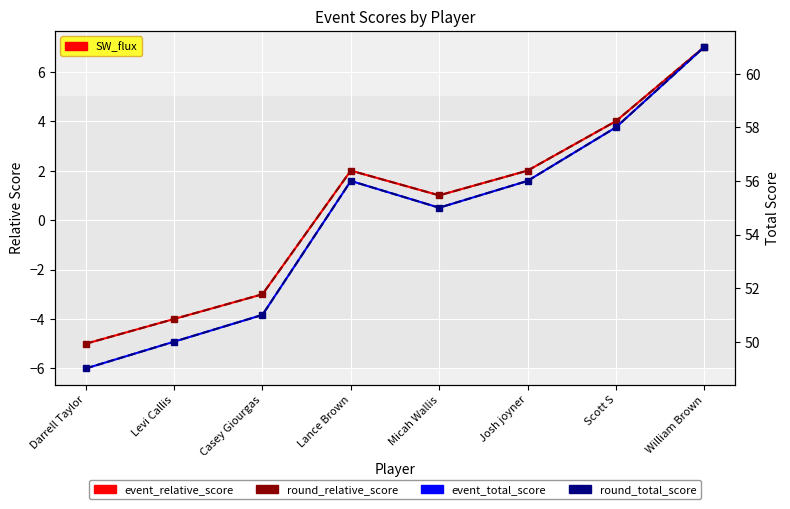

In event_total_score, how many points are lower than both neighbors (excluding endpoints)?

1